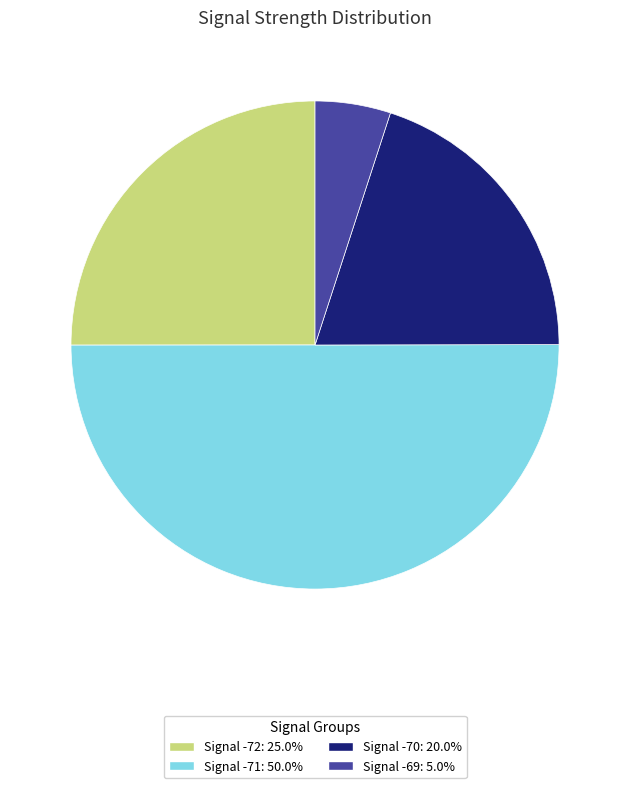

How many slices are in this pie chart?

4